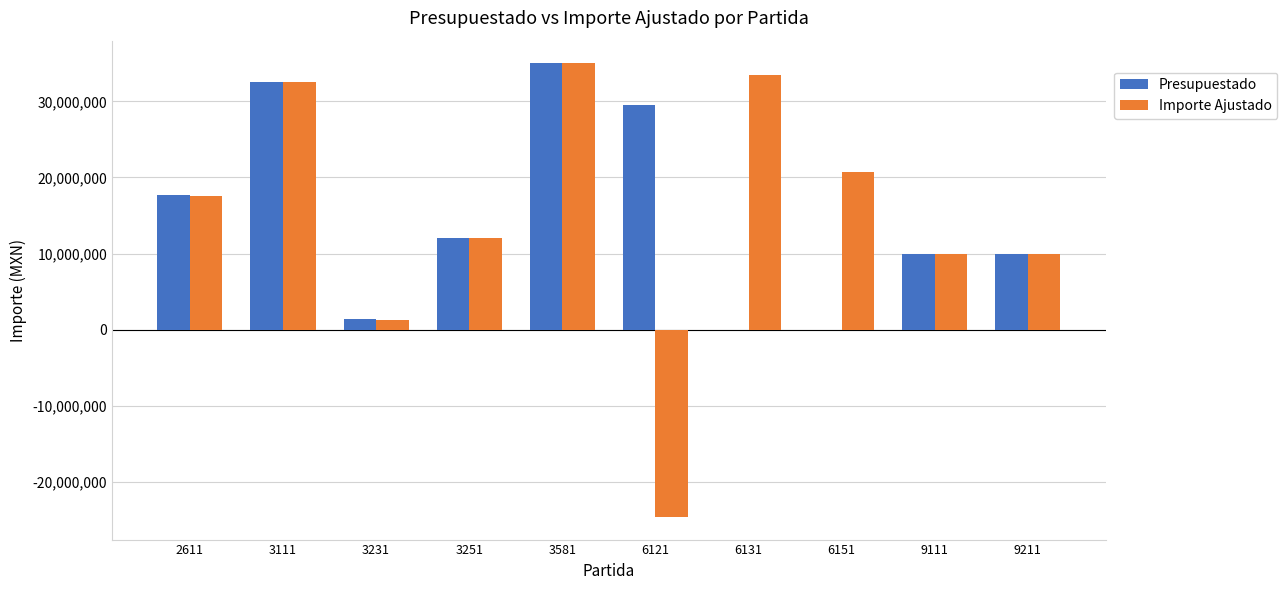

What is the average value of the Presupuestado series?

14815031.3